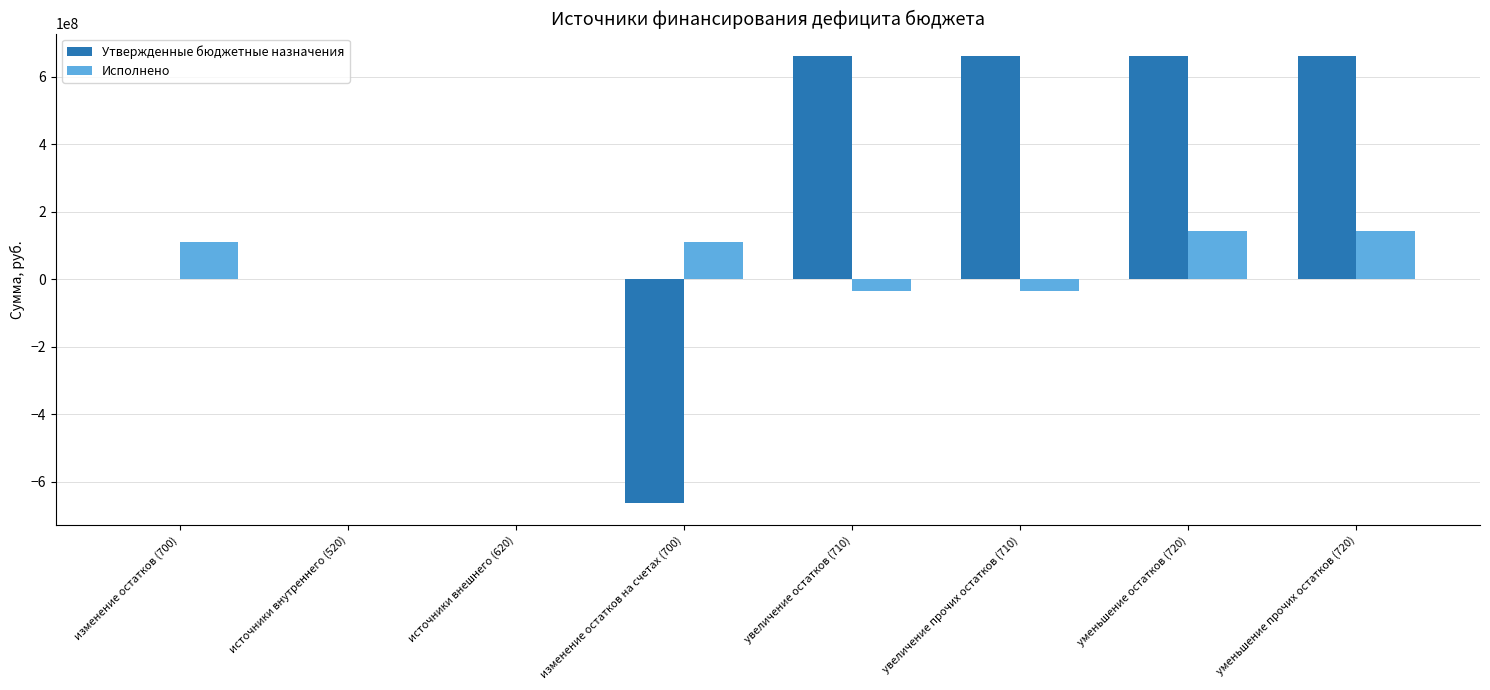

What value does the Исполнено series have at увеличение прочих остатков (710)?

-33764112.2